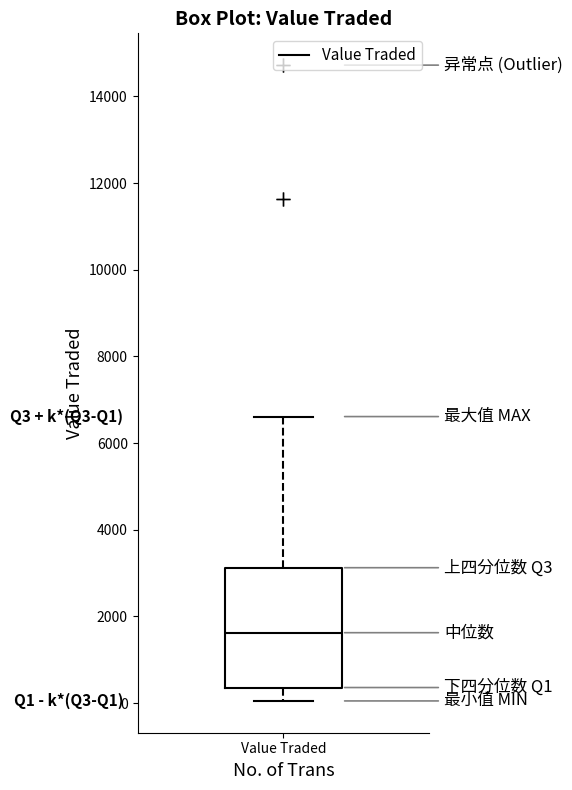

Read this box plot against the y-axis: the position of the median line, the range covered by the box, and the ends of both whiskers. The values are not printed on the chart, so give them approximately, as read against the axis.

median 1600, box 400 to 3200, whiskers 0 to 6600